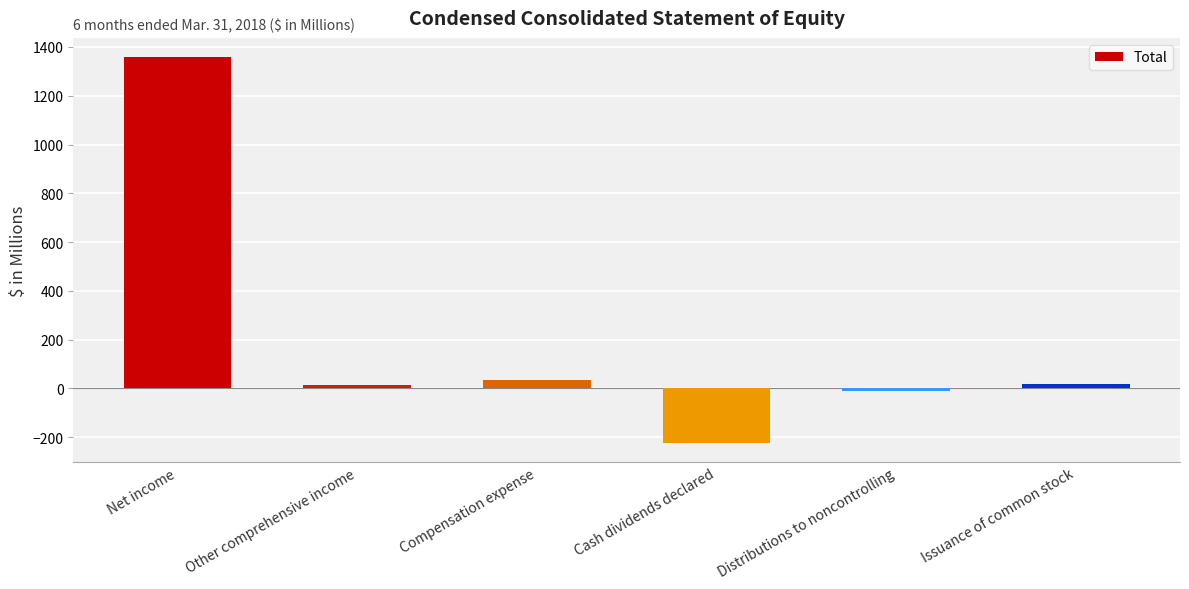

What is the minimum value shown in the chart?

-221.9